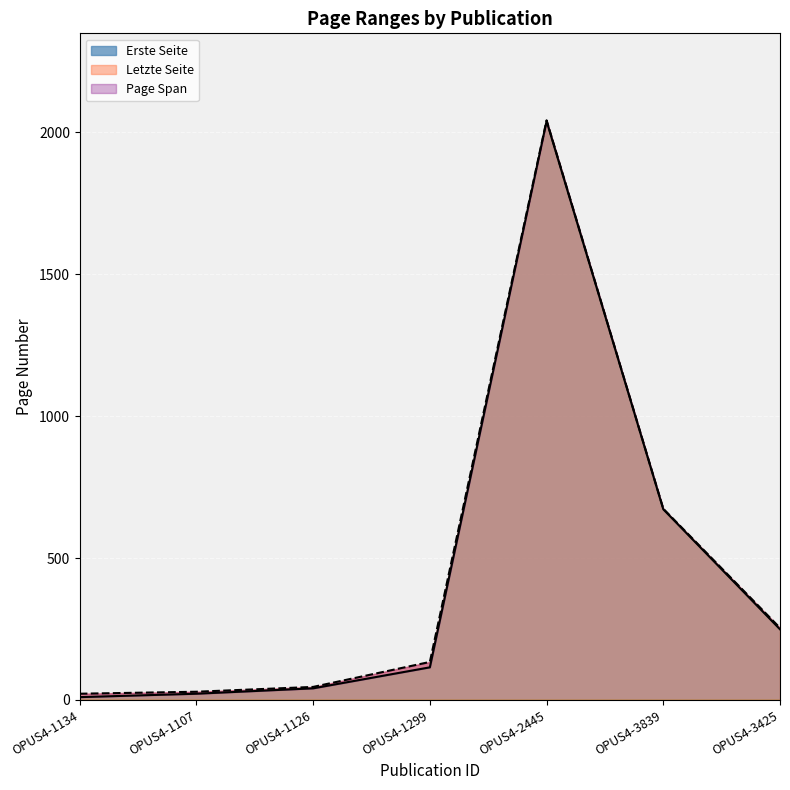

At how many categories does at least one series exceed 1588?

1